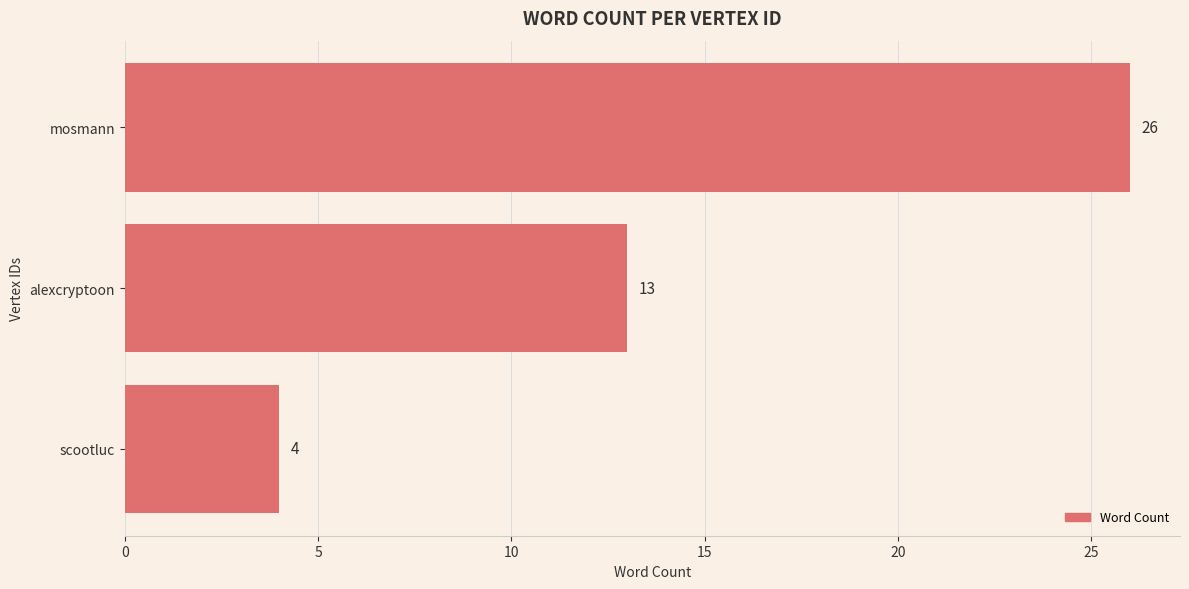

What is the label of the 2nd bar from the top?

alexcryptoon